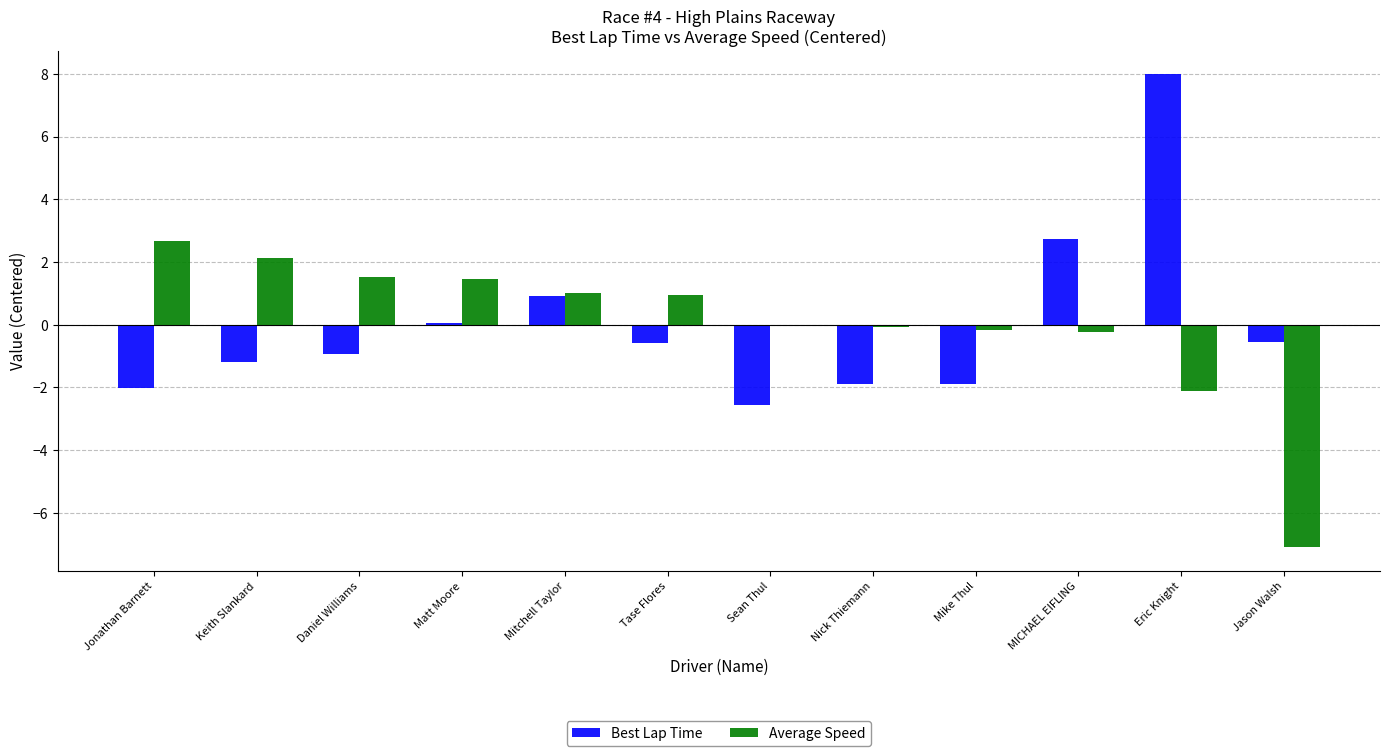

At which label does Best Lap Time reach its peak?

Eric Knight